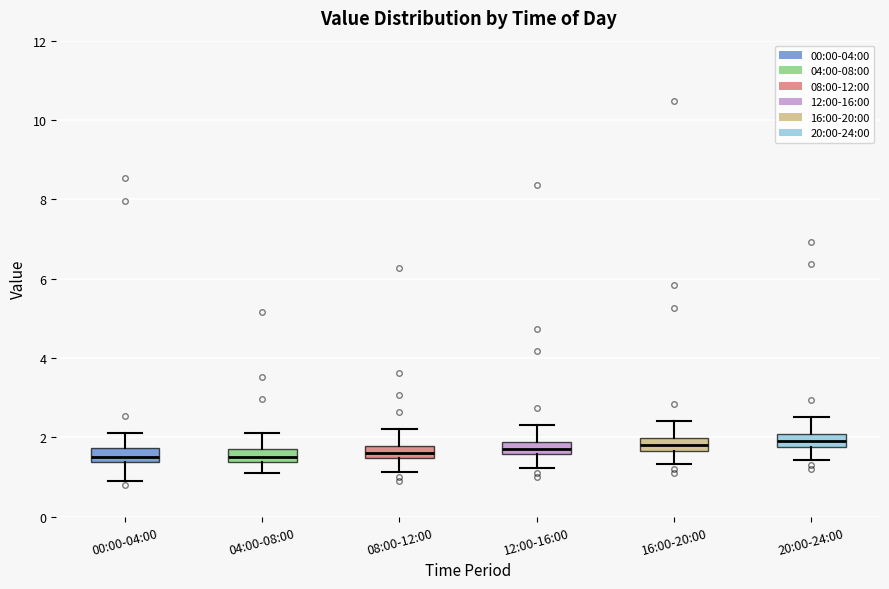

Where is the upper edge of the box for 12:00-16:00 on the y-axis? The values are not printed on the chart, so give them approximately, as read against the axis.

1.8